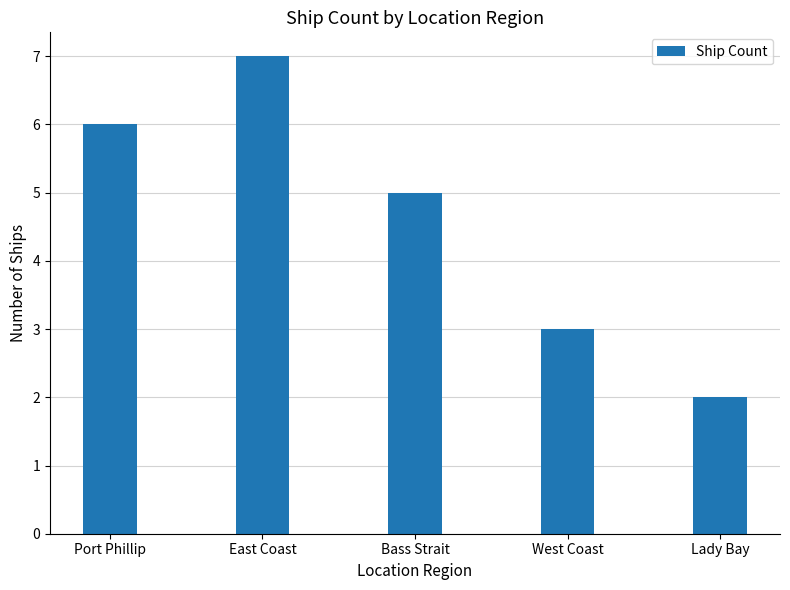

What value does the data have at Bass Strait?

5